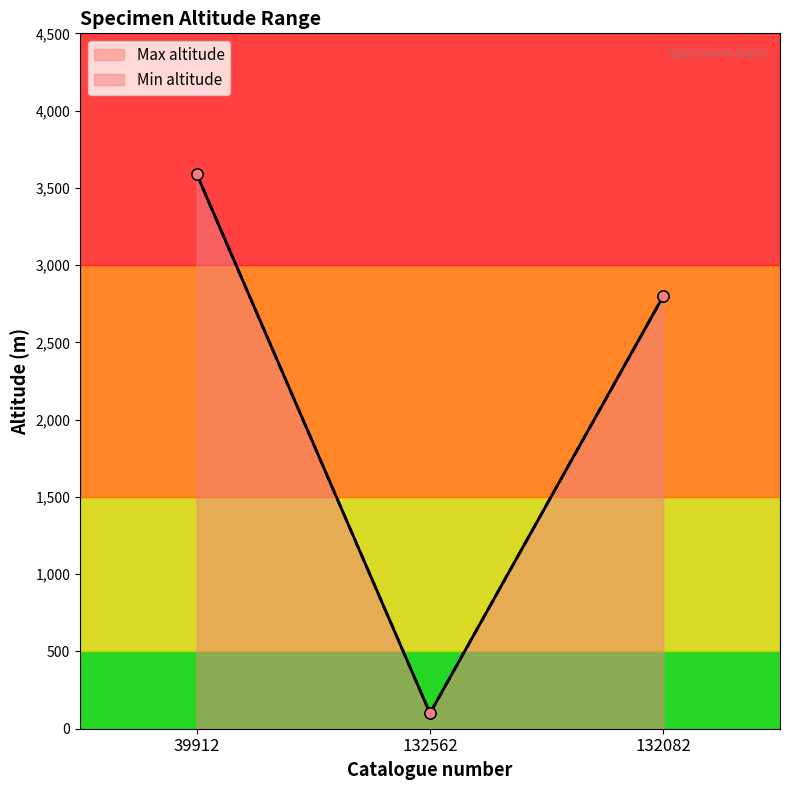

What is the sum of all Min altitude values?

6490